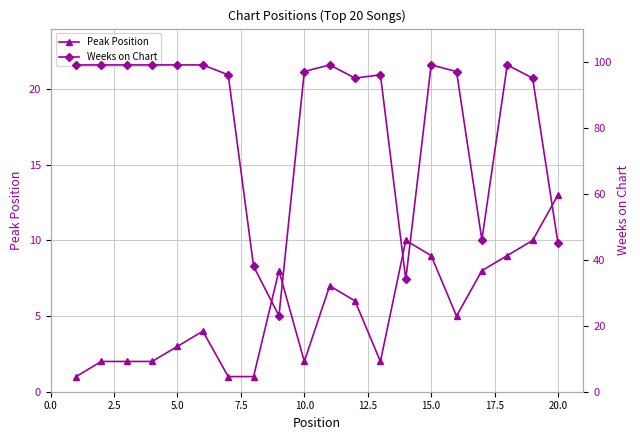

What is the difference between the maximum and second lowest values in the Peak Position series?

12